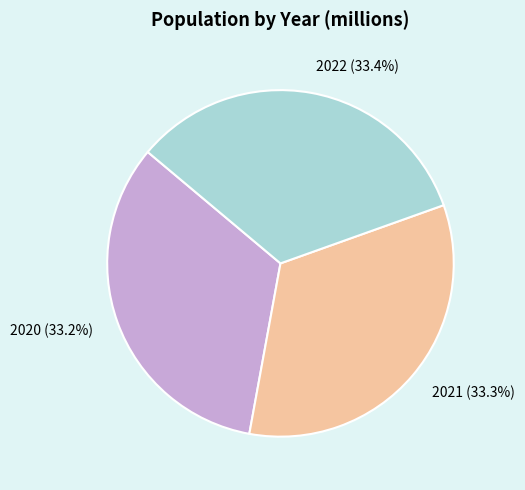

Is there any slice that represents more than half of the pie?

No